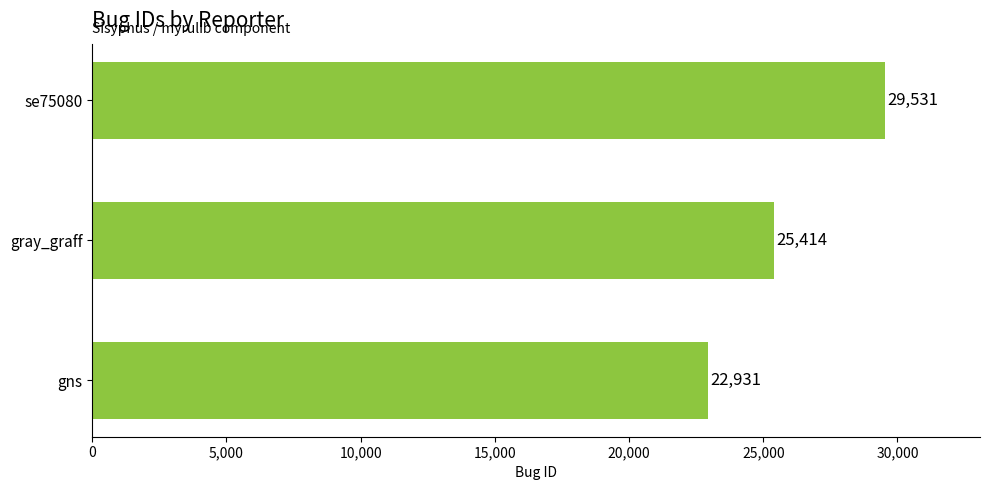

What is the minimum value shown in the chart?

22931